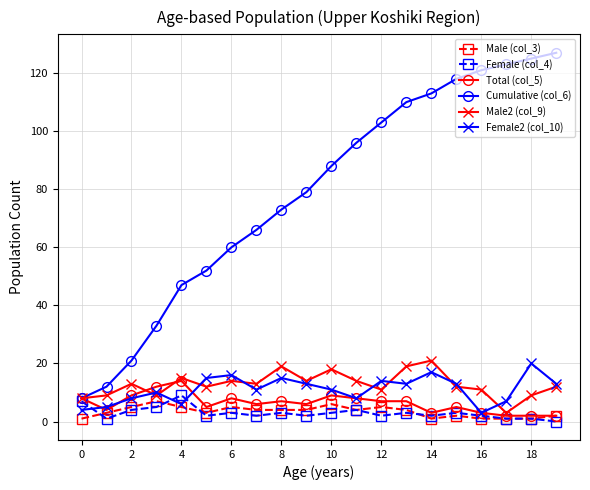

True or false: Total (col_5) has more than 0 interior local peaks.

True